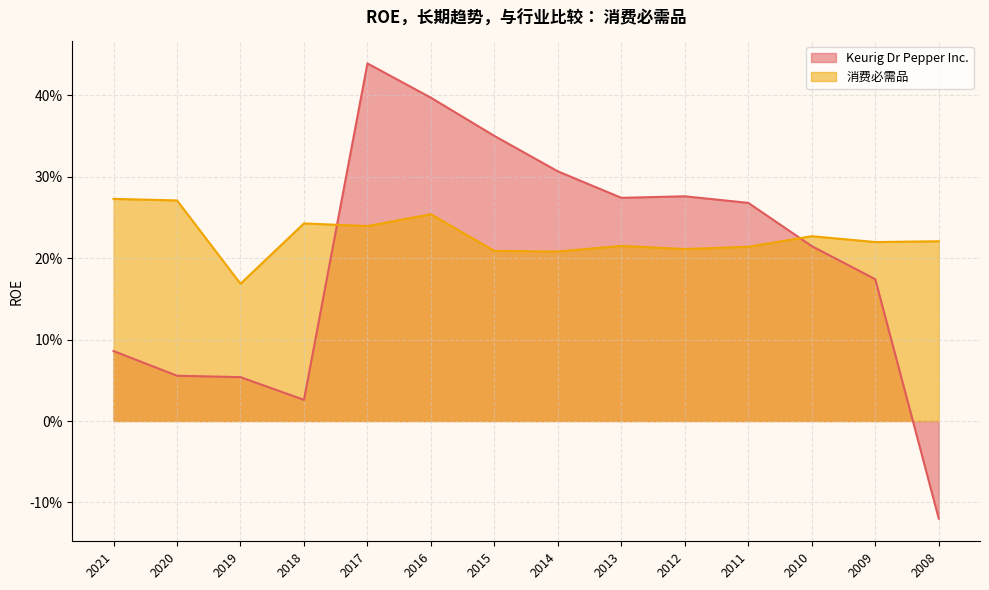

Rank the series by their maximum value, from highest to lowest.

Keurig Dr Pepper Inc., 消费必需品